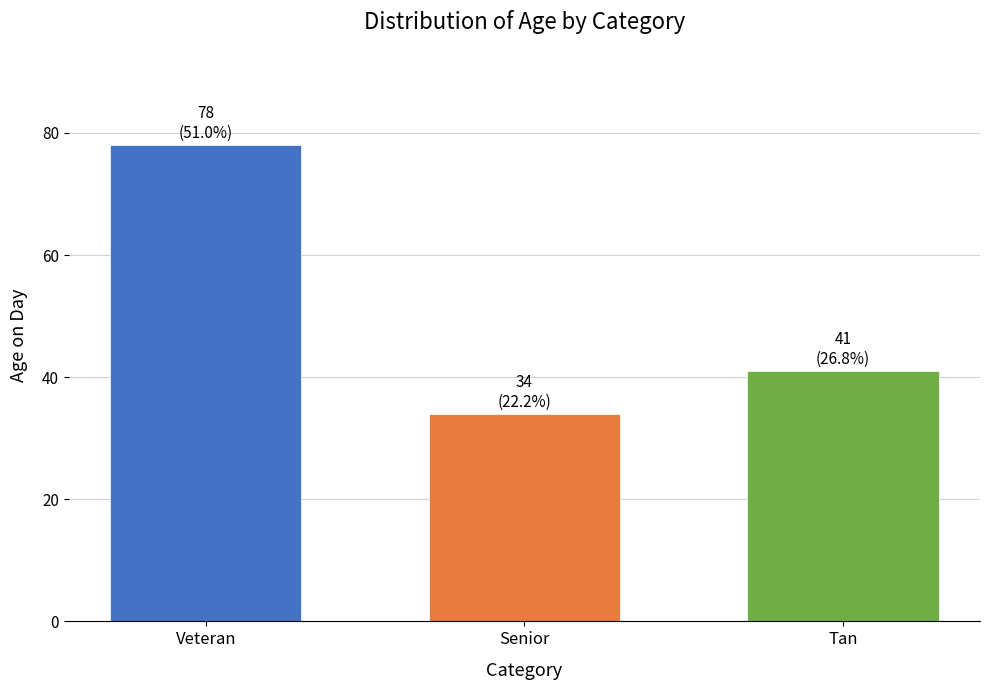

Which label corresponds to the smallest value in the chart?

Senior